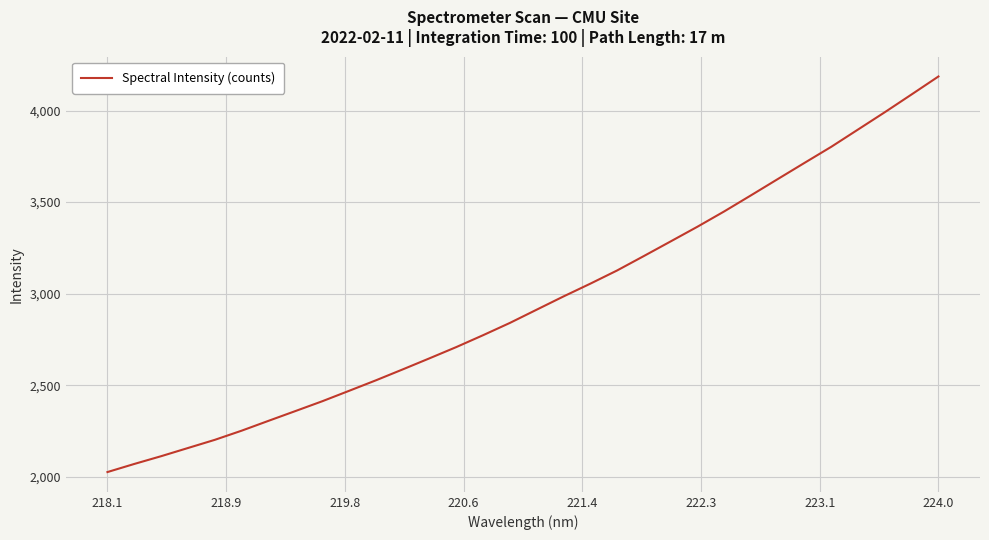

How many categories are shown in the chart?

32